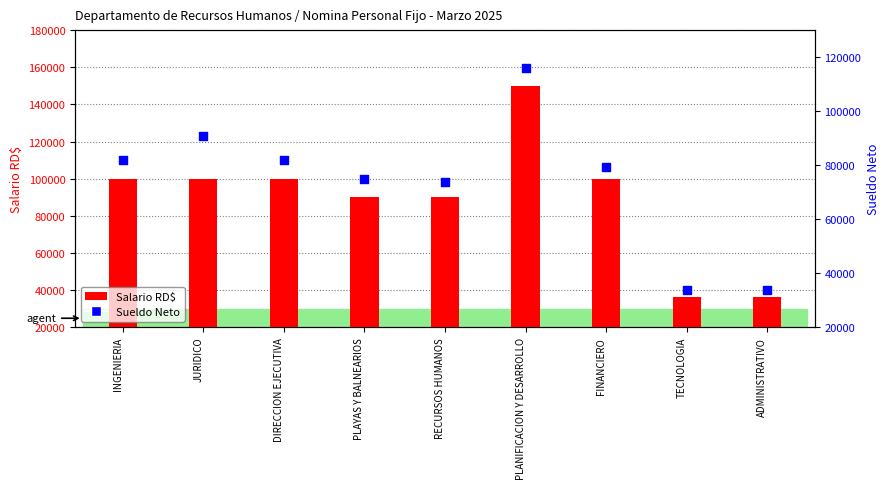

Which series contains the lowest Y value?

Sueldo Neto